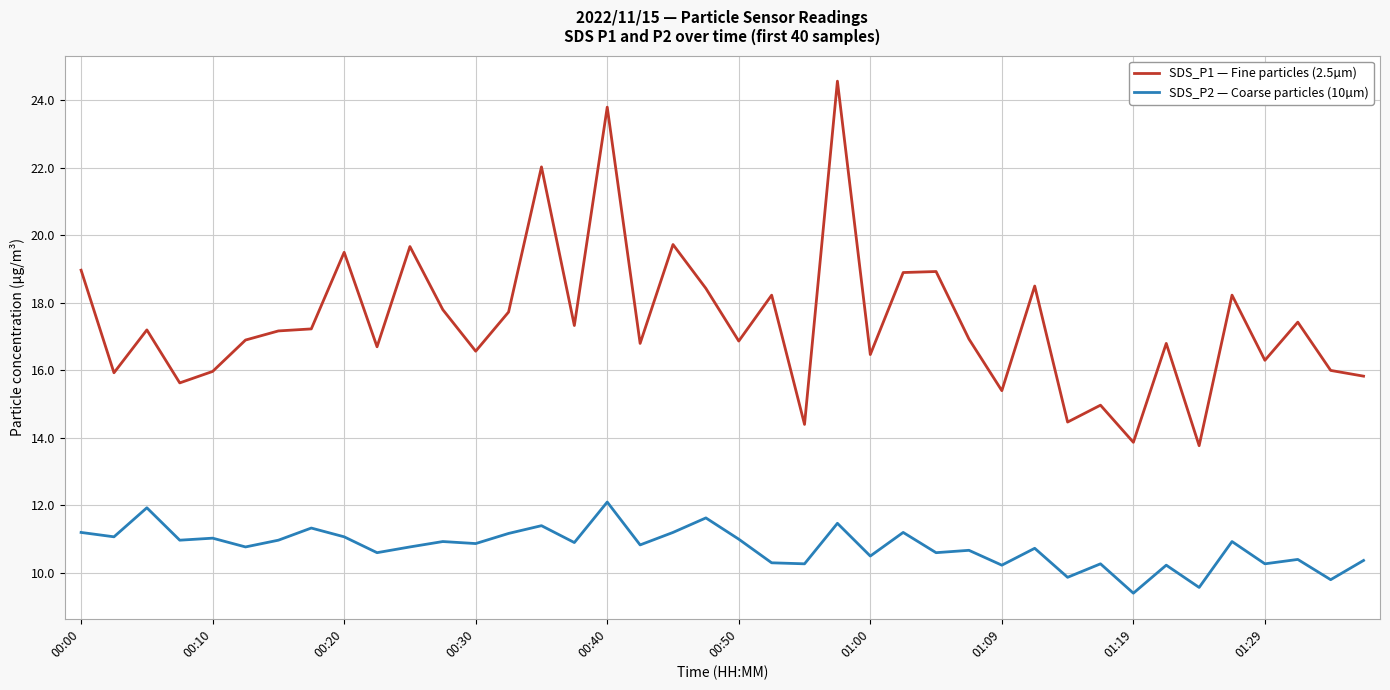

In SDS_P2 — Coarse particles (10µm), how many points are lower than both neighbors (excluding endpoints)?

16